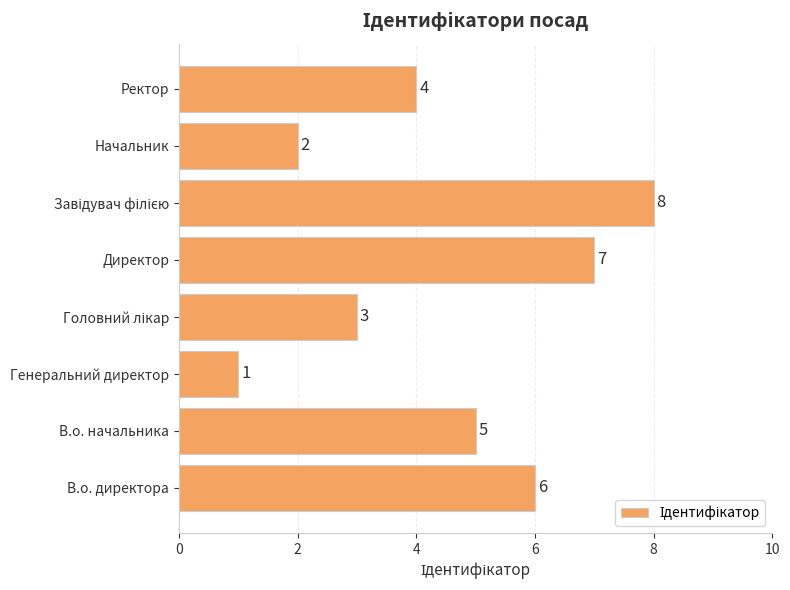

What is the change in value from Директор to Начальник?

-5